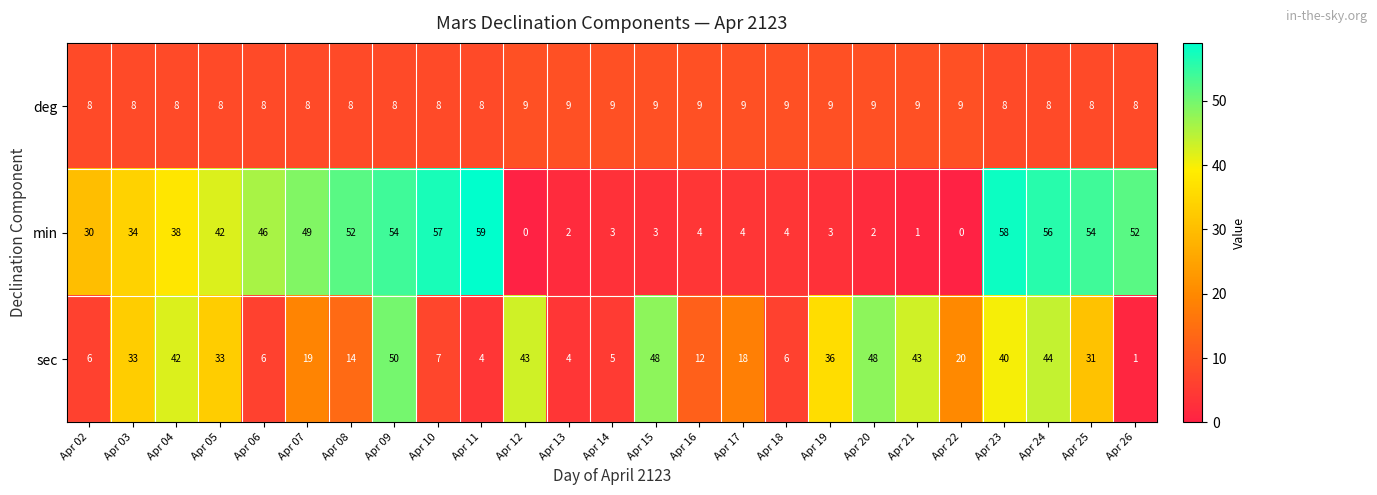

What is the difference between the highest and lowest values at Apr 03?

26